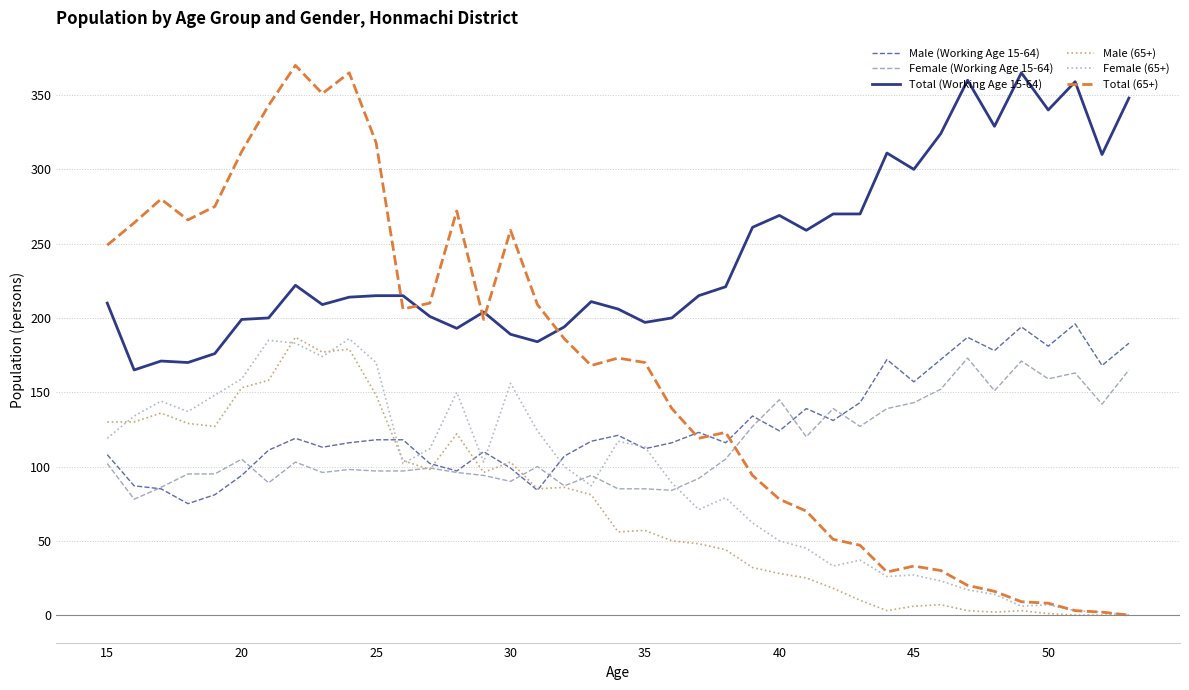

True or false: Total (Working Age 15-64) and Male (65+) cross at least once.

False